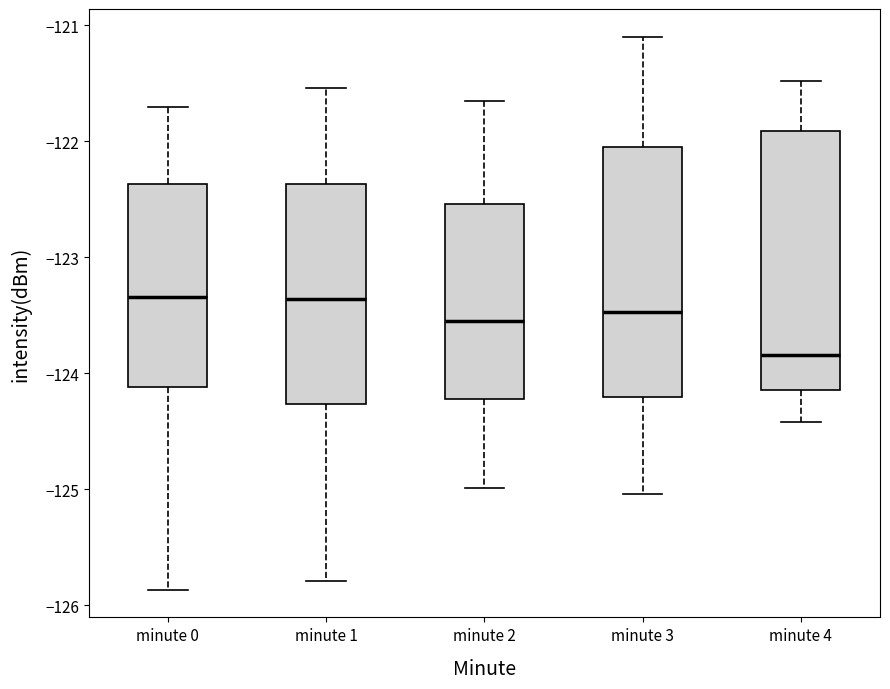

Reading left to right, transcribe this box plot: for each box, give where its median line is, the range the box spans, and where its two whiskers end, as read against the y-axis. The values are not printed on the chart, so give them approximately, as read against the axis.

minute 0: median -123.3, box -124.1 to -122.4, whiskers -125.9 to -121.7
minute 1: median -123.4, box -124.3 to -122.4, whiskers -125.8 to -121.5
minute 2: median -123.5, box -124.2 to -122.5, whiskers -125.0 to -121.7
minute 3: median -123.5, box -124.2 to -122.1, whiskers -125.0 to -121.1
minute 4: median -123.8, box -124.1 to -121.9, whiskers -124.4 to -121.5